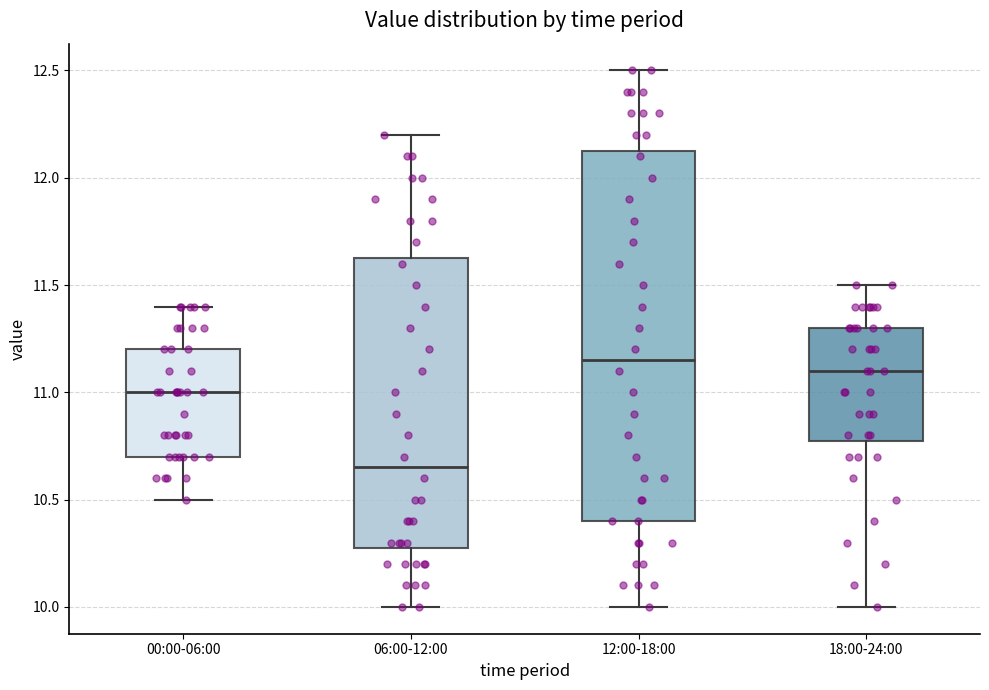

Where does the median line of the box for 06:00-12:00 sit on the y-axis? The values are not printed on the chart, so give them approximately, as read against the axis.

10.65